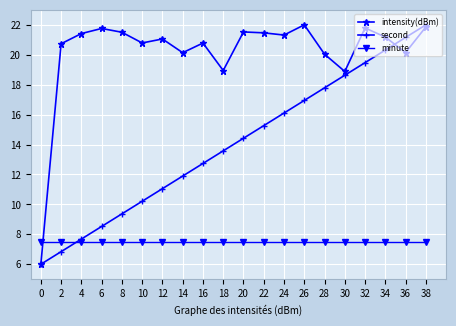

At which category is the sum across all series the highest?

38